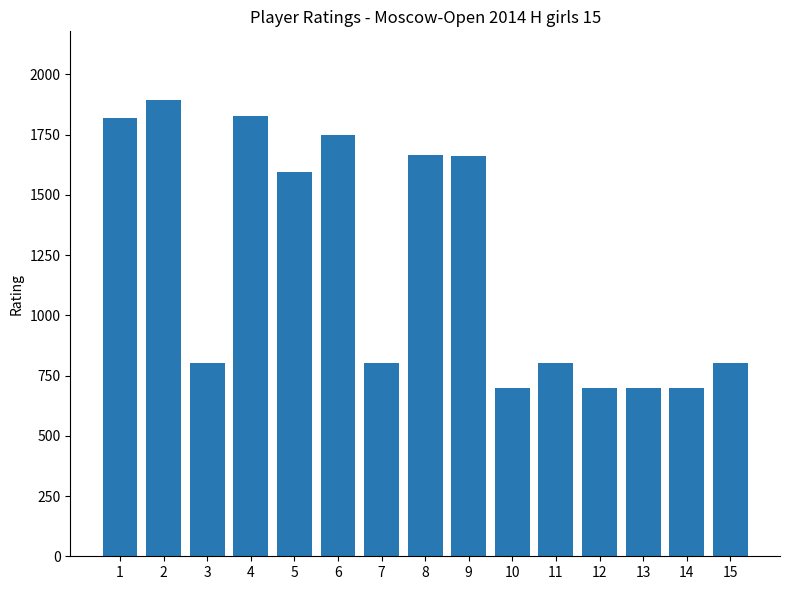

What is the value of the 2nd bar from the left?

1894